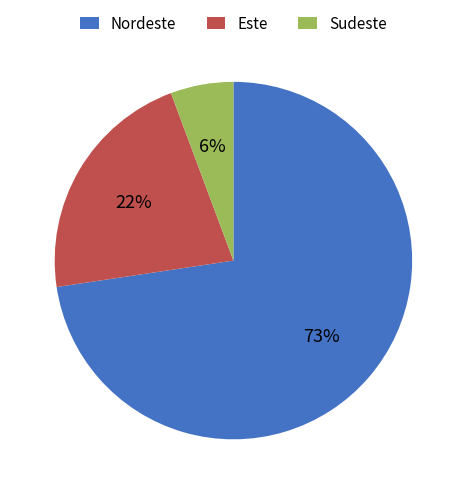

What percentage is the Este slice, to the nearest percent?

22%